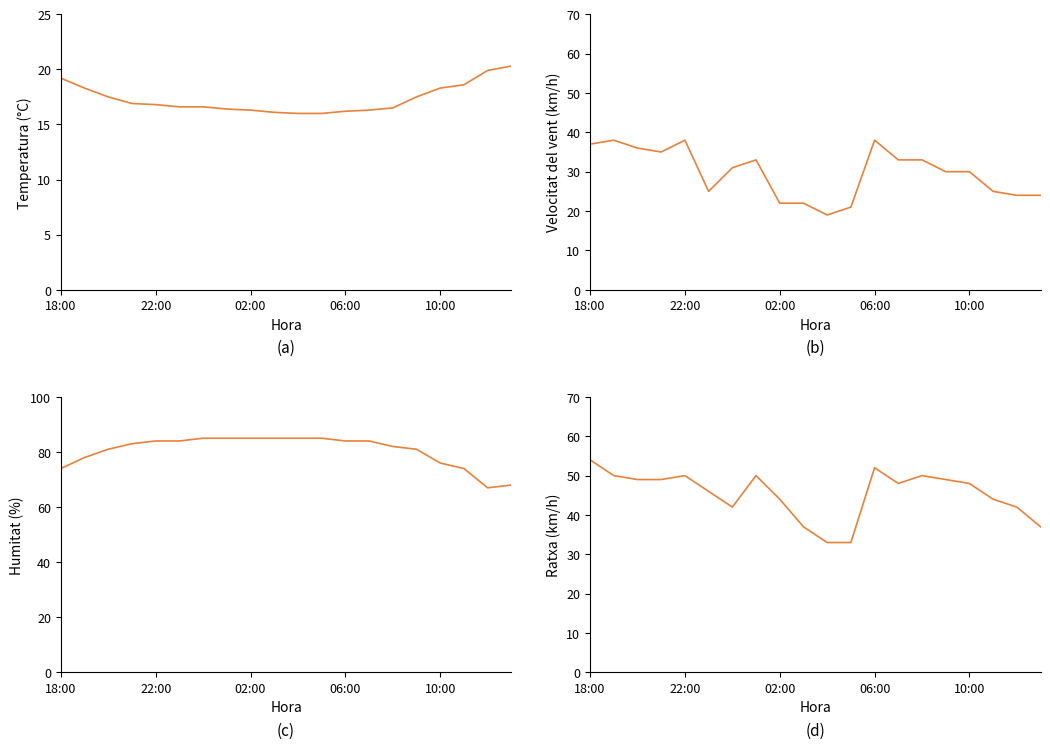

What is the difference between the Velocitat del vent (km/h) values at 11 and 10?

2.0